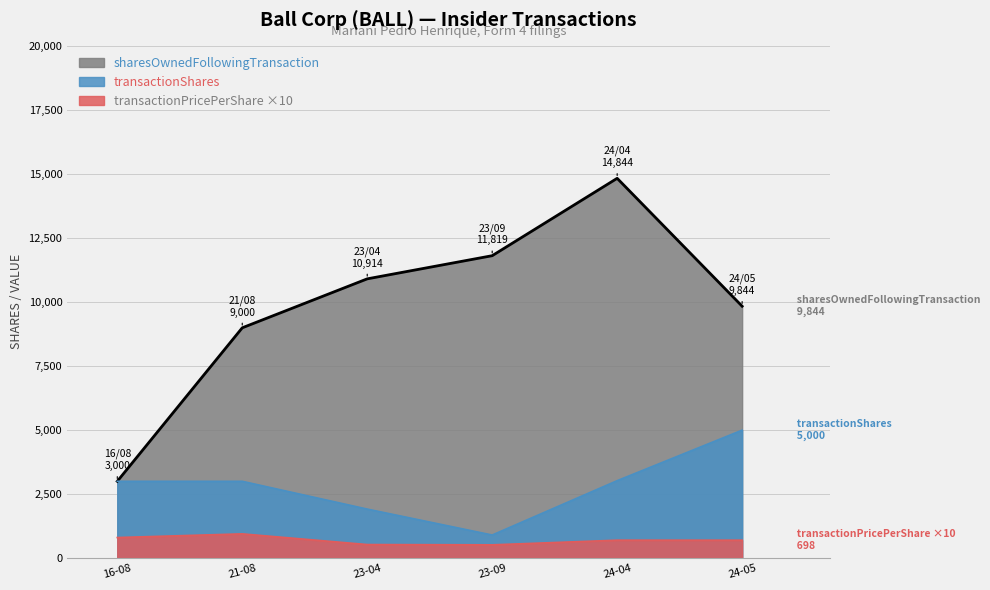

What position from the right is 23-09?

3